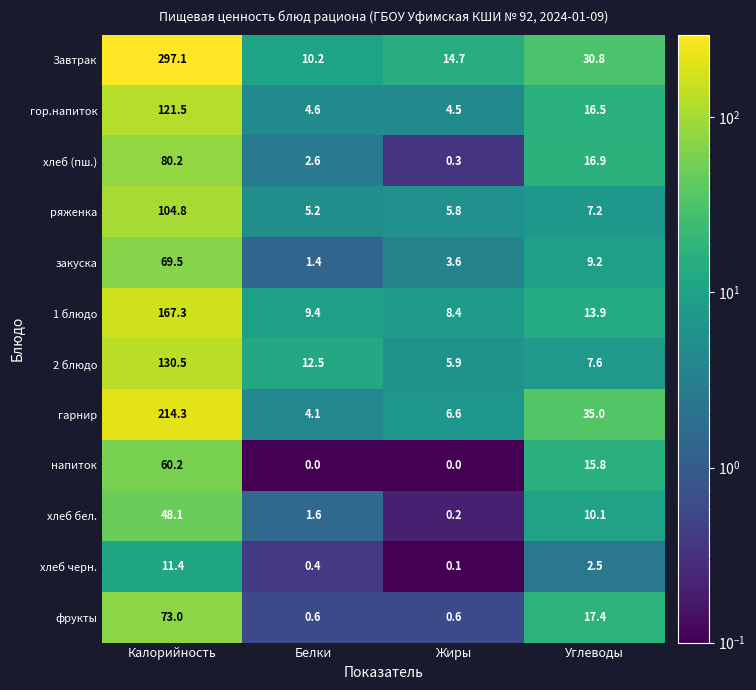

What is the difference between the maximum and minimum values in the хлеб (пш.) series?

79.9